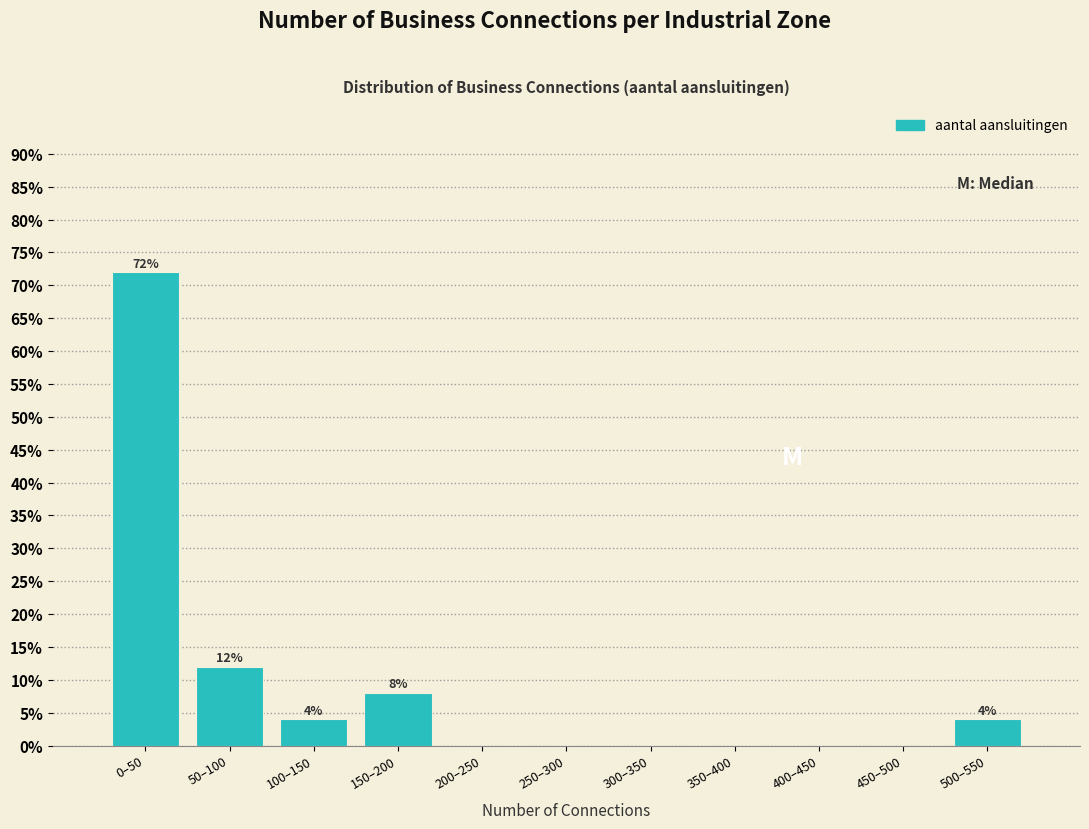

Reading left to right, transcribe all the data shown in this chart.

0–50=72	50–100=12	100–150=4	150–200=8	200–250=0	250–300=0	300–350=0	350–400=0	400–450=0	450–500=0	500–550=4